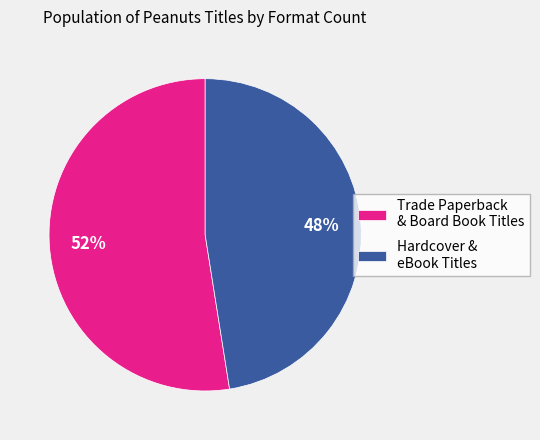

How many slices are in this pie chart?

2